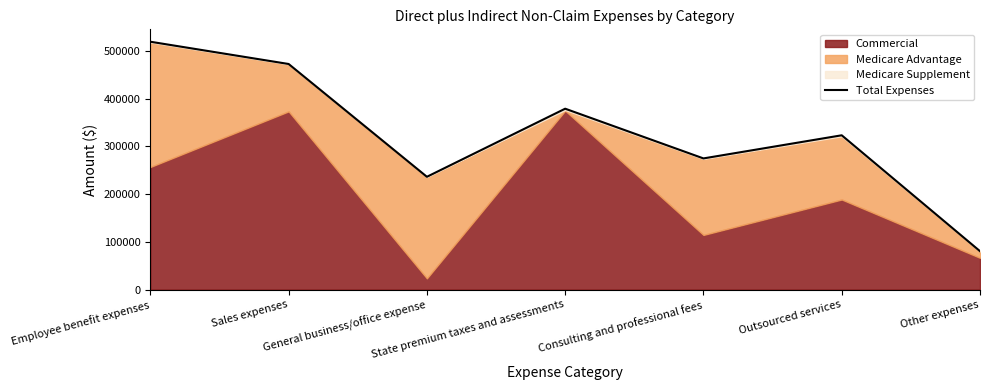

How many lines are shown in the chart?

1